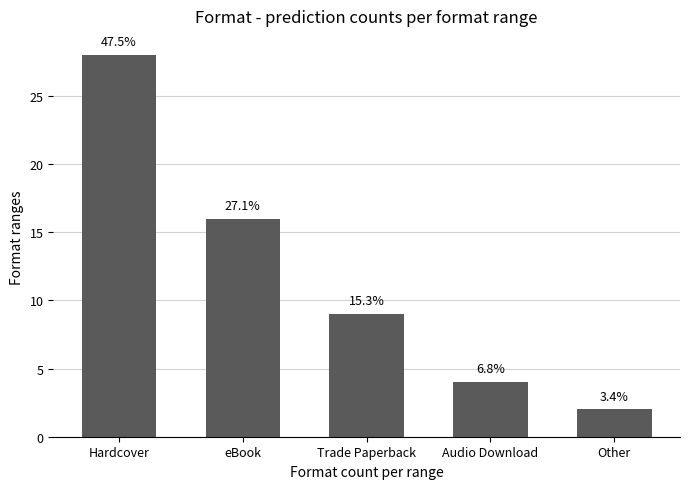

Where is the data nearest to the value 15?

eBook